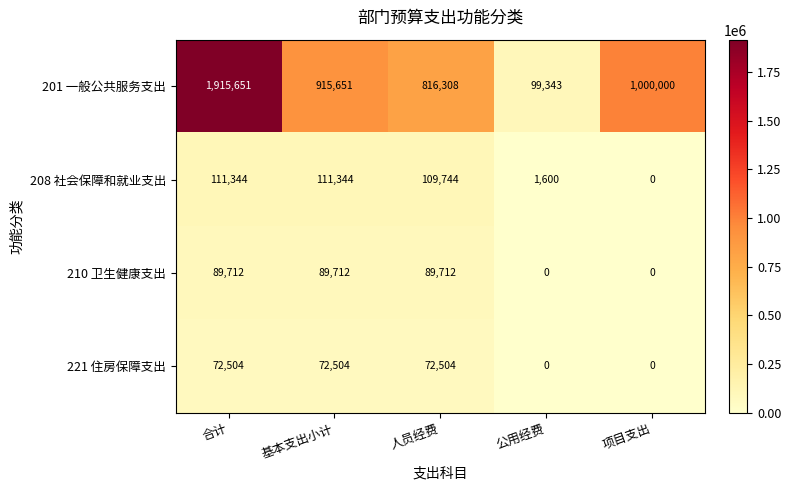

How many categories are shown in the chart?

5